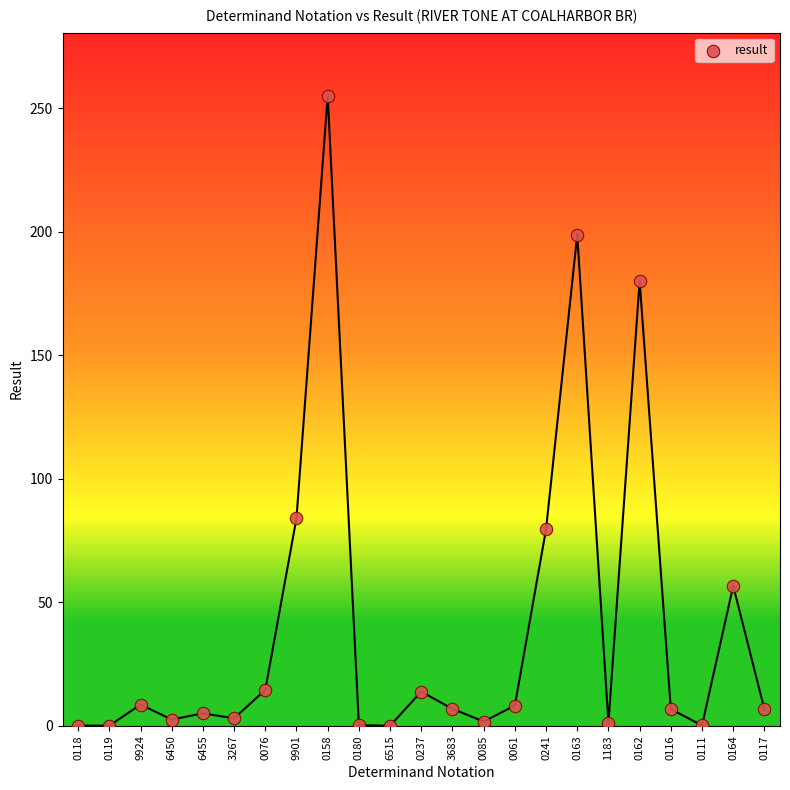

What Y value in the scatter plot is closest to 127?

84.0